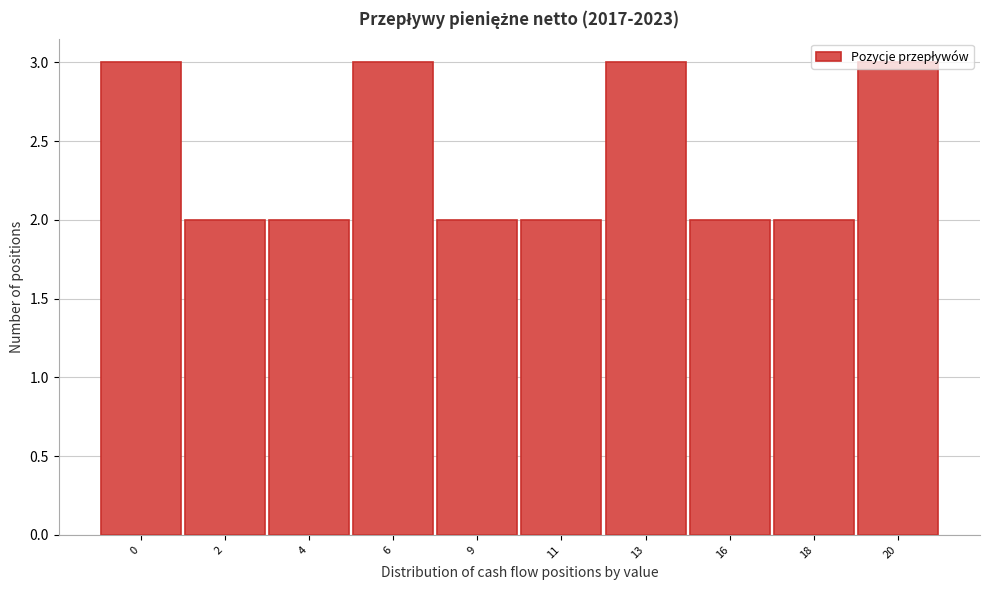

What is the value of the 5th bar from the left?

2